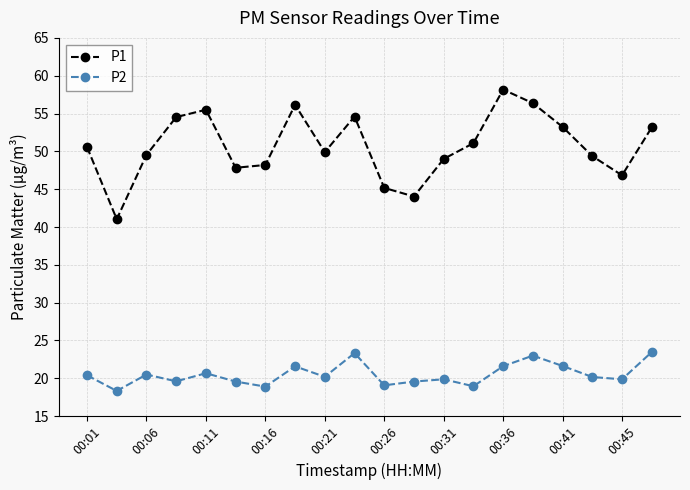

What is the greatest value displayed?

58.2